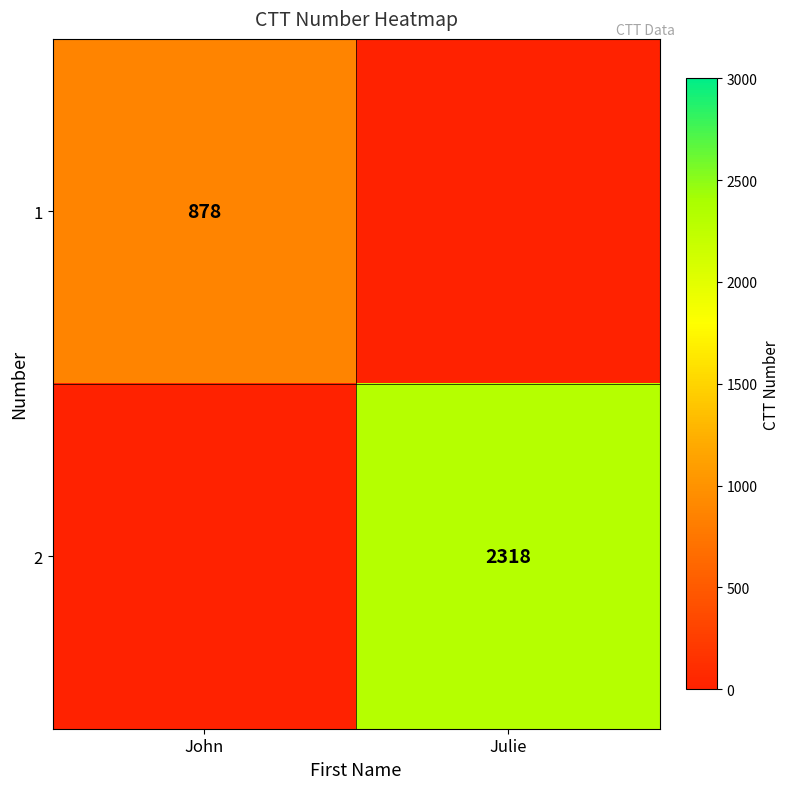

True or false: 1 has a value of 878 at John.

True